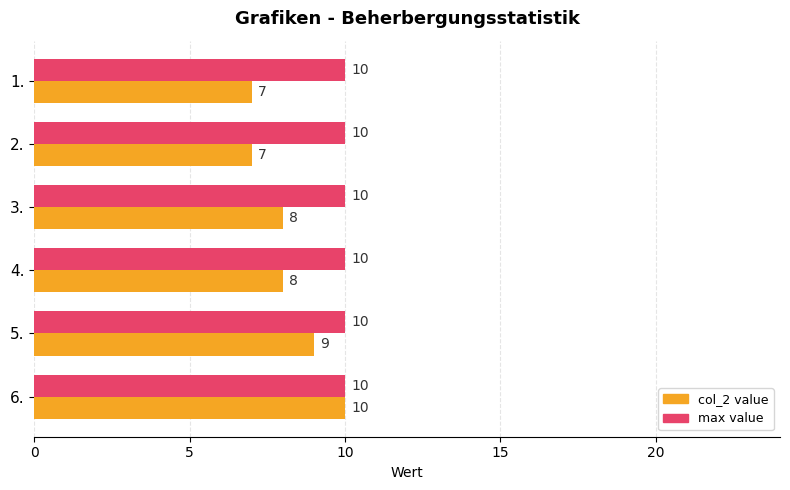

At 3., list the series in order from largest to smallest.

max value, col_2 value